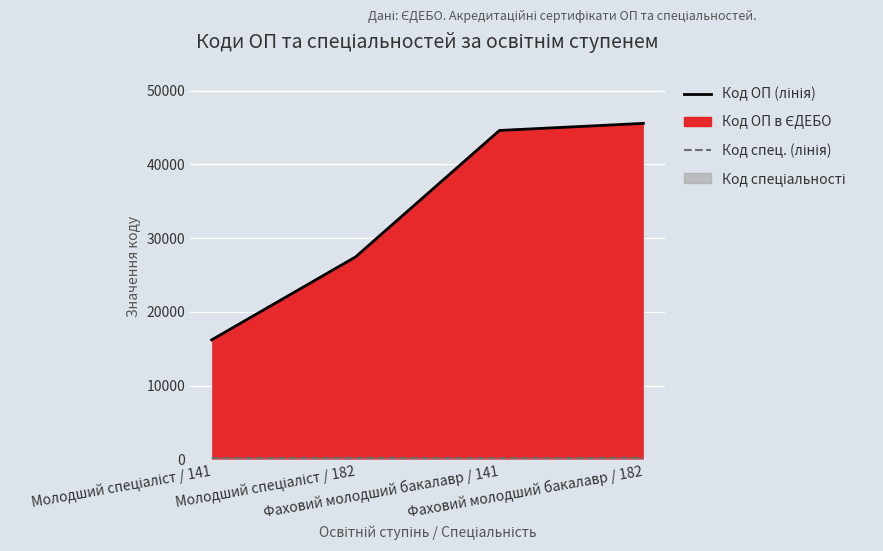

Reading left to right, what are all the values shown in this chart?

Код ОП в ЄДЕБО (лінія): Молодший спеціаліст / 141=16190	Молодший спеціаліст / 182=27441	Фаховий молодший бакалавр / 141=44594	Фаховий молодший бакалавр / 182=45555
Код спеціальності (лінія): Молодший спеціаліст / 141=141	Молодший спеціаліст / 182=182	Фаховий молодший бакалавр / 141=141	Фаховий молодший бакалавр / 182=182